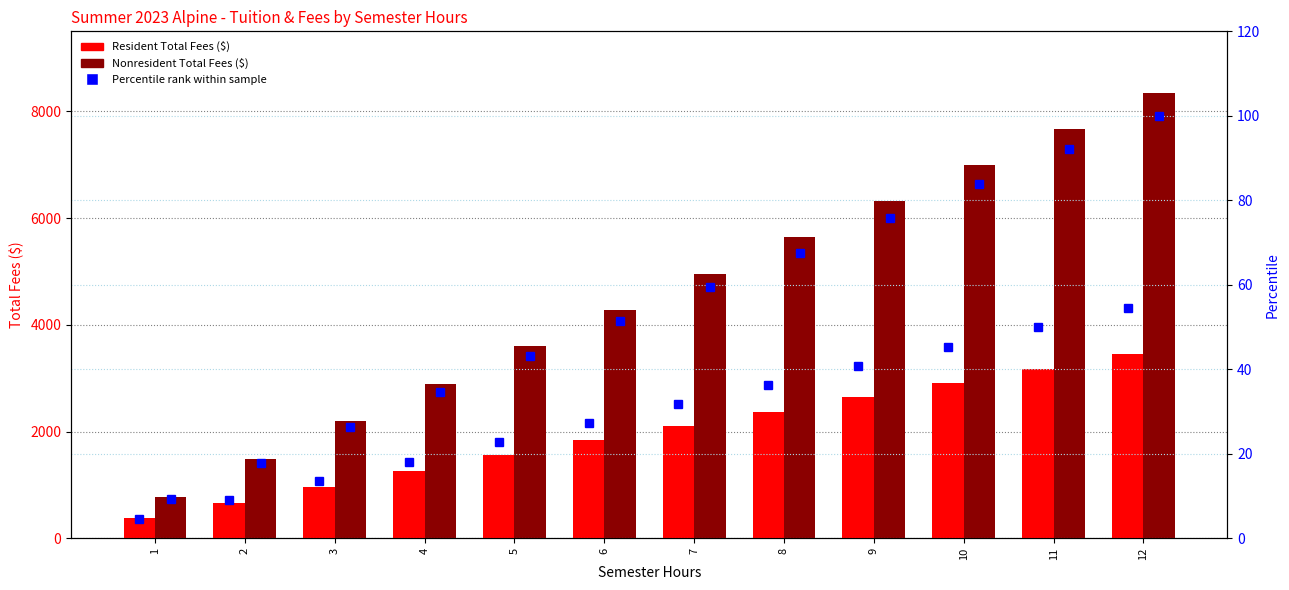

At which label does Percentile (Resident) first exceed 31?

7